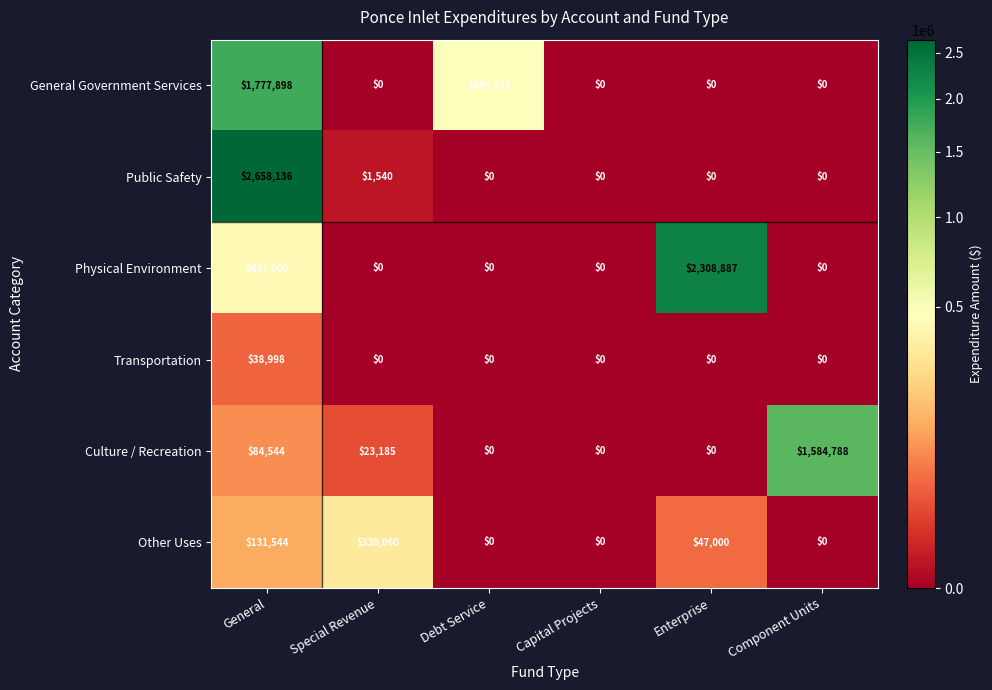

Count the number of data series in this chart.

6